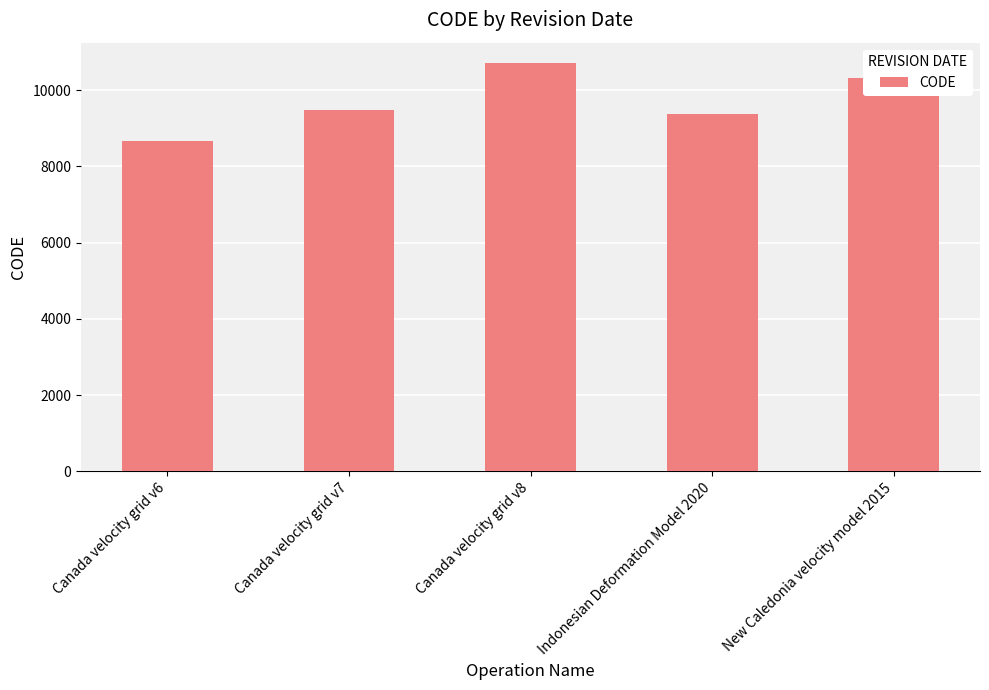

What value does the data have at Canada velocity grid v6?

8676